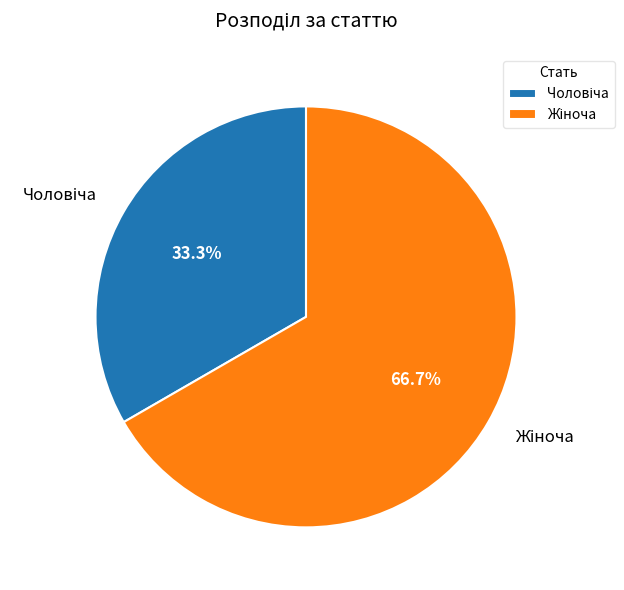

Is there any slice that represents more than half of the pie?

Yes